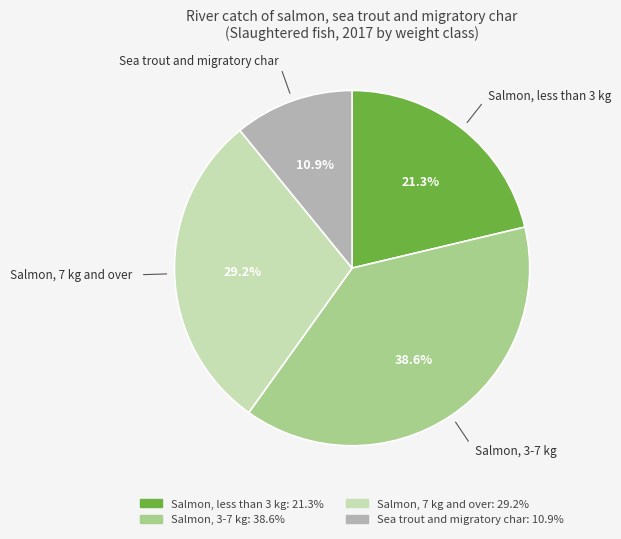

The Sea trout and migratory char slice represents 1% of the pie. True or false?

False